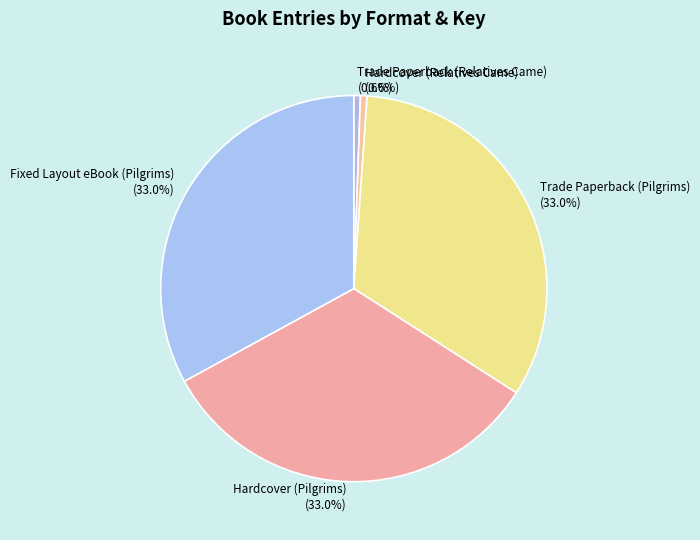

Does any single category account for the majority?

No